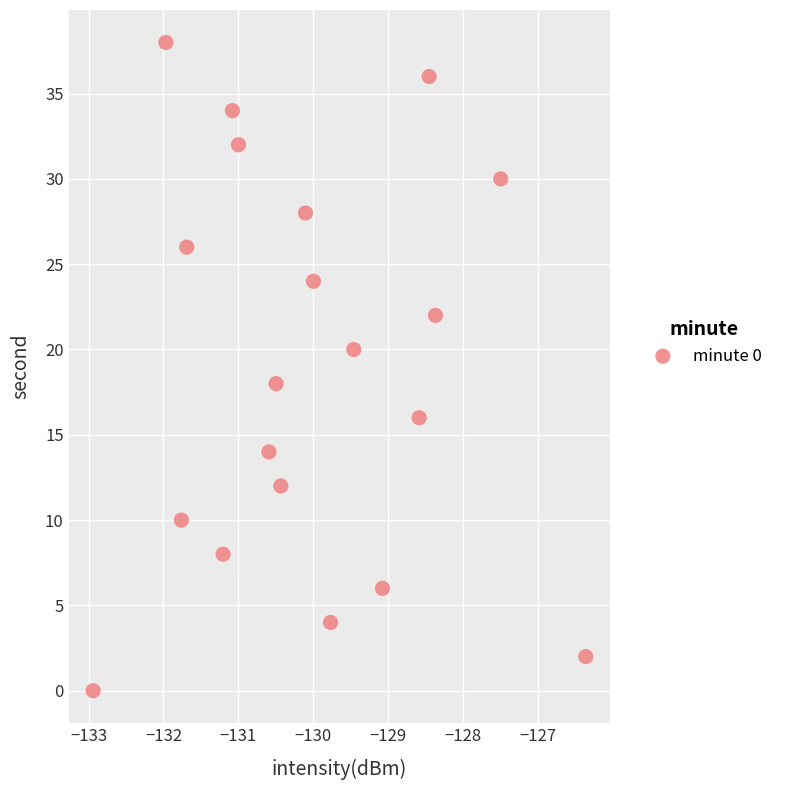

What is the range of Y values (max minus min)?

38